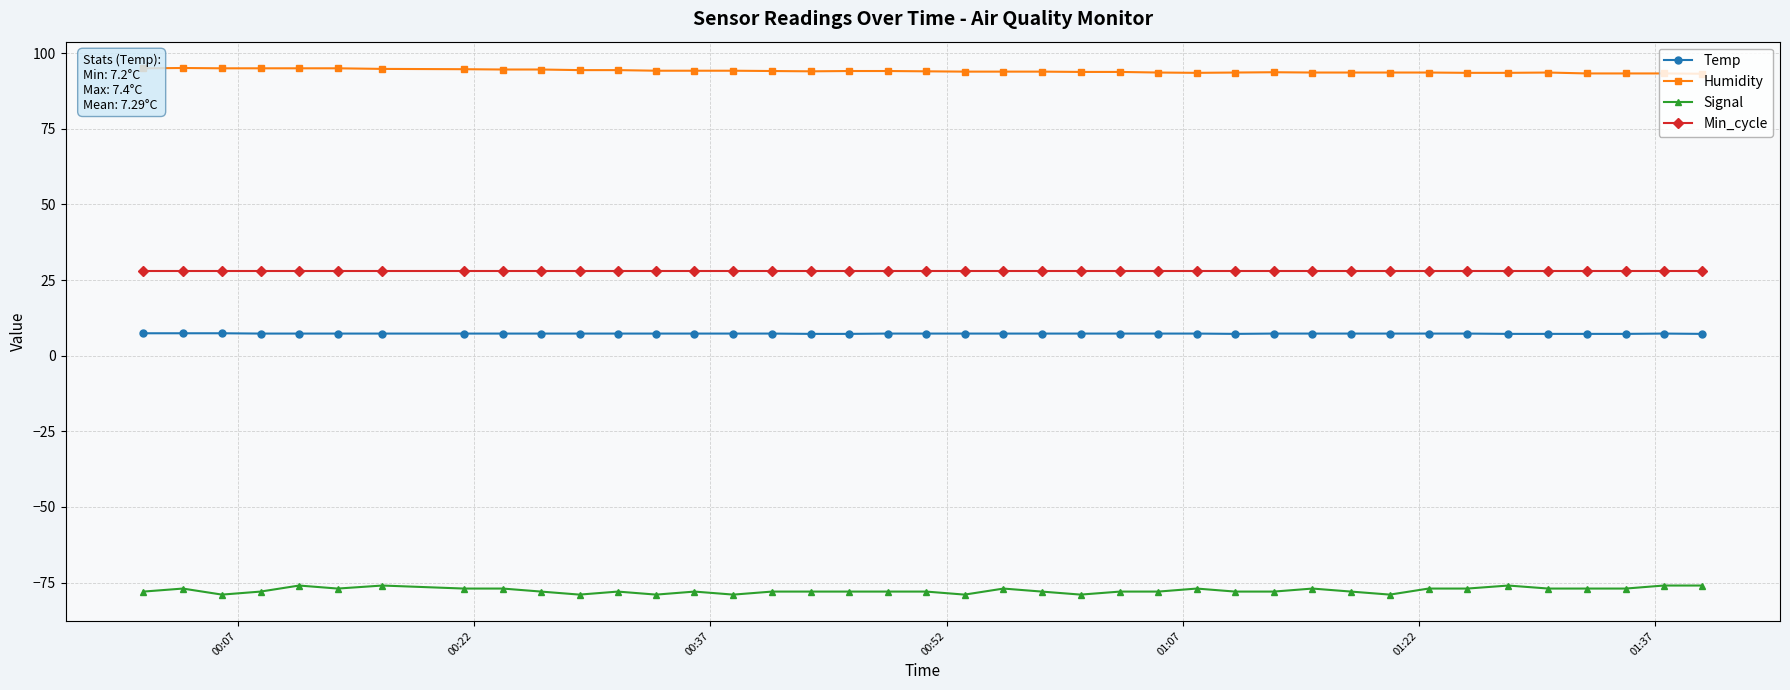

What is the greatest value displayed?

95.1